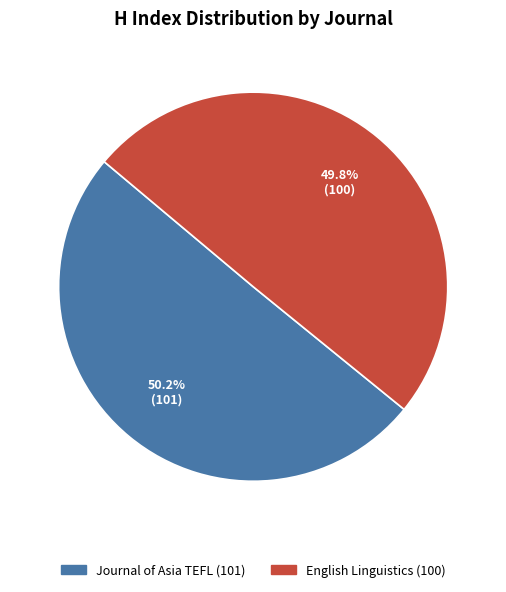

Is there a majority slice in this chart?

Yes